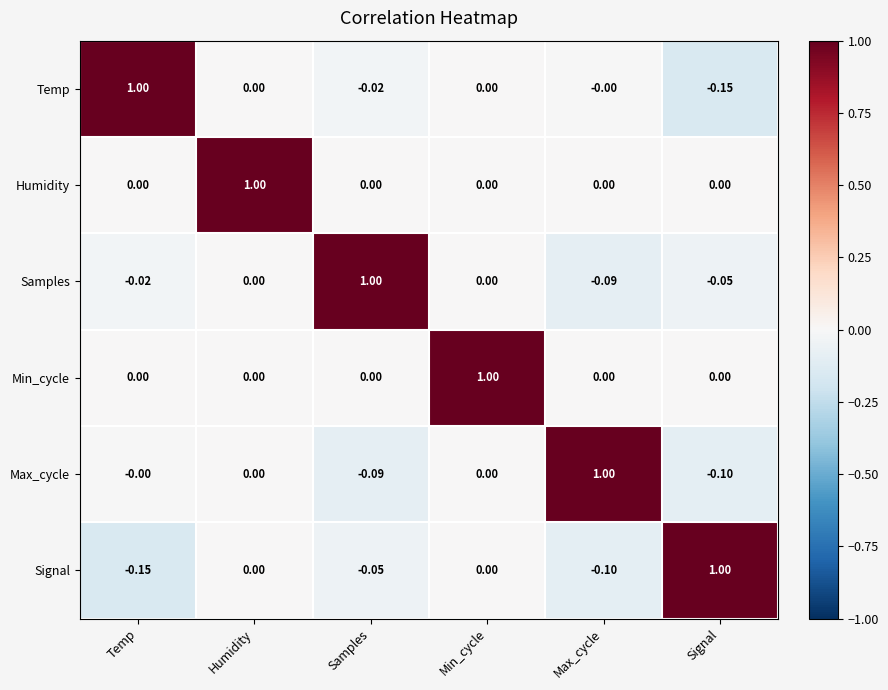

Is the value of Samples at Temp greater than the value of Signal at Signal?

No